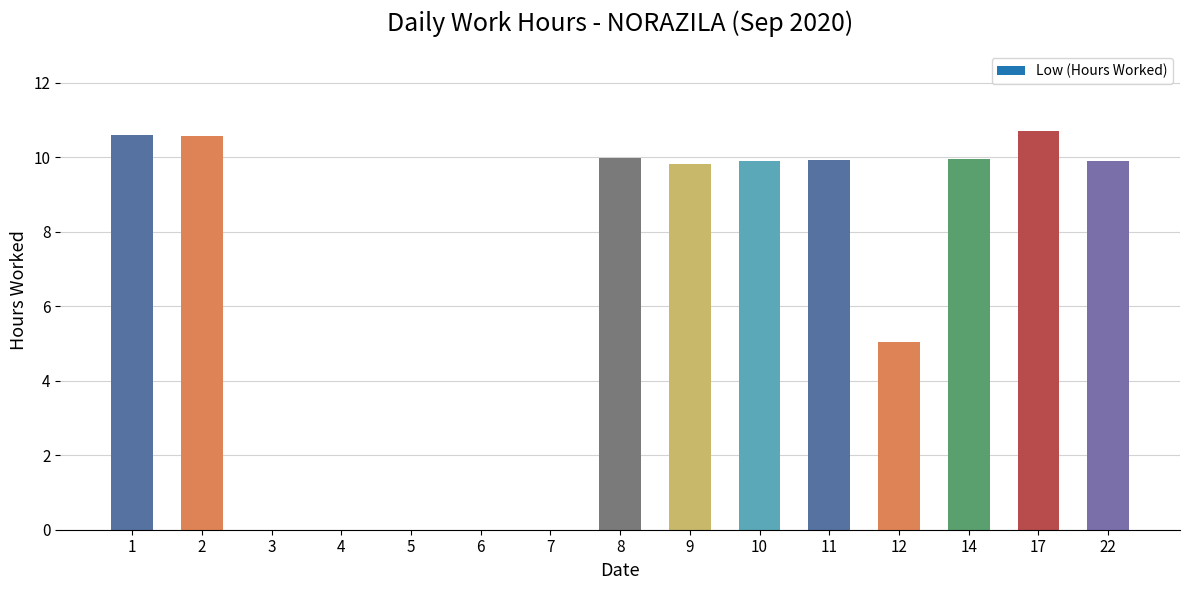

The value at 12 is 5.0. True or false?

True